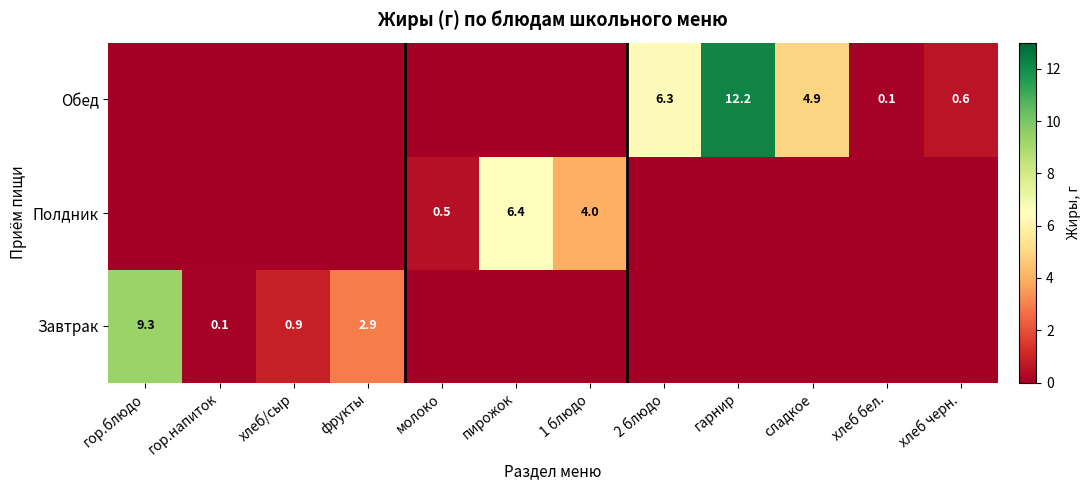

Is the value of Полдник at молоко greater than the value of Завтрак at гор.напиток?

Yes